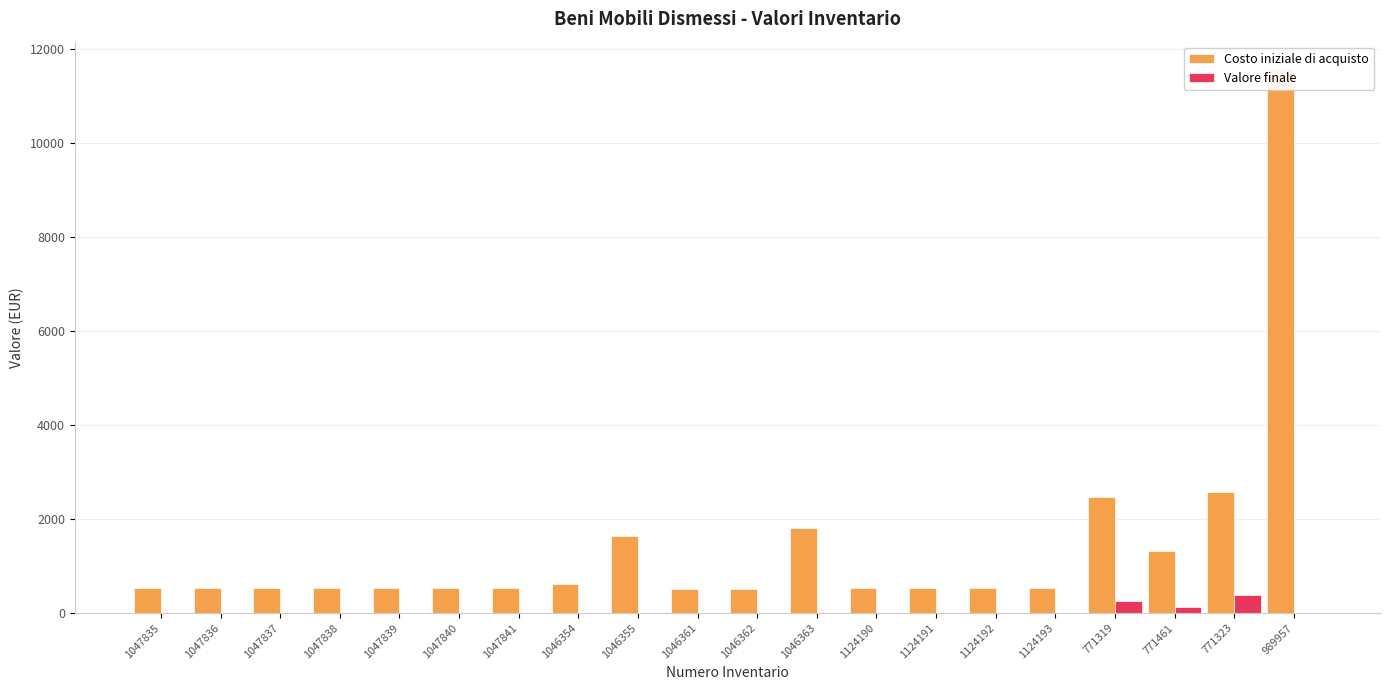

What is the difference between the maximum and minimum values in the Valore finale series?

386.1